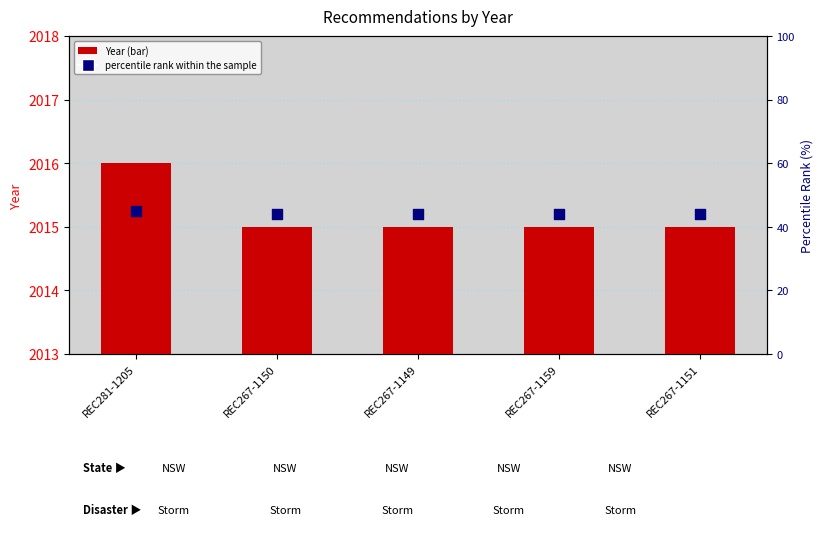

What is the total value across all series at REC281-1205?

2061